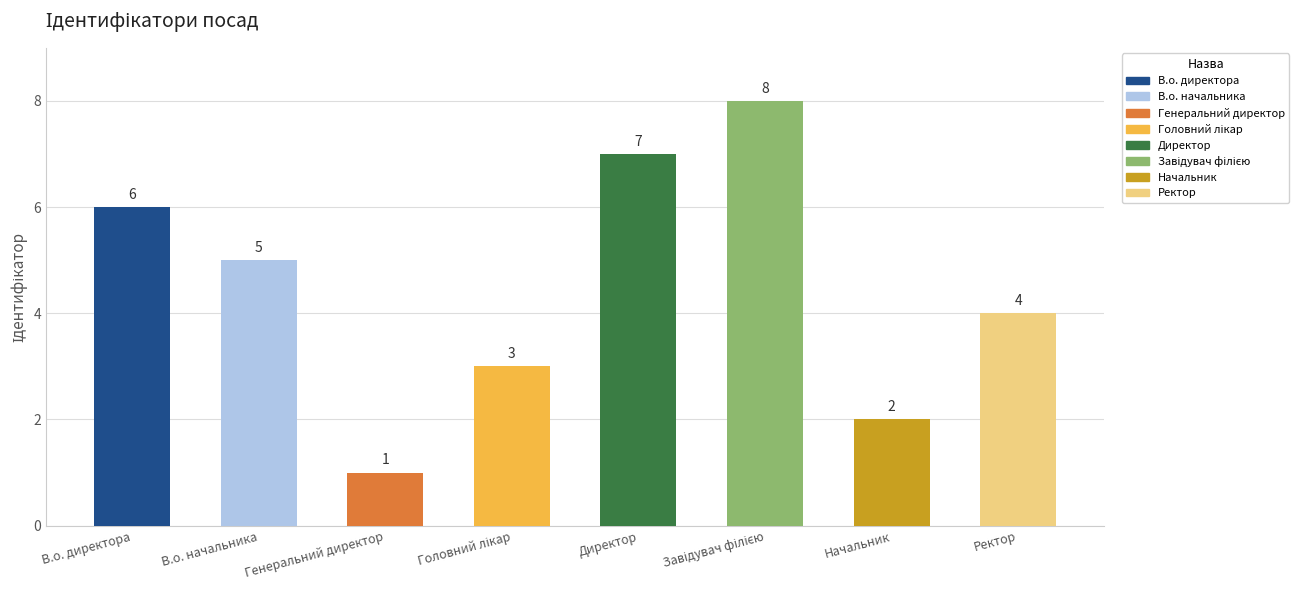

Count the number of values greater than 5.

3